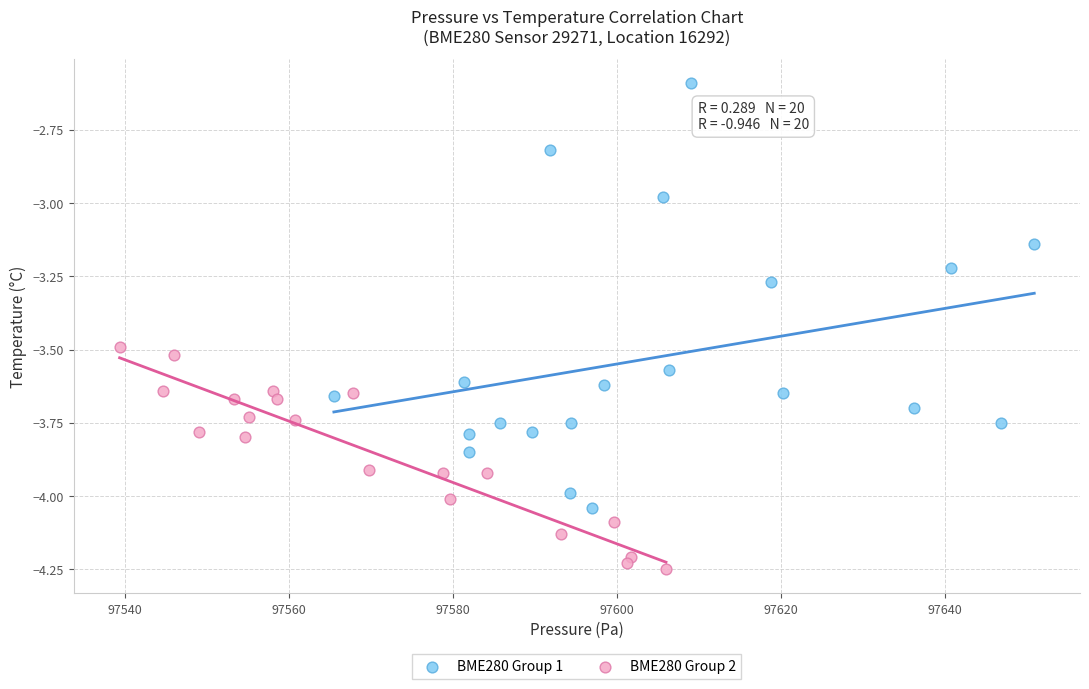

Which series has the widest spread of Y values?

BME280 Group 1